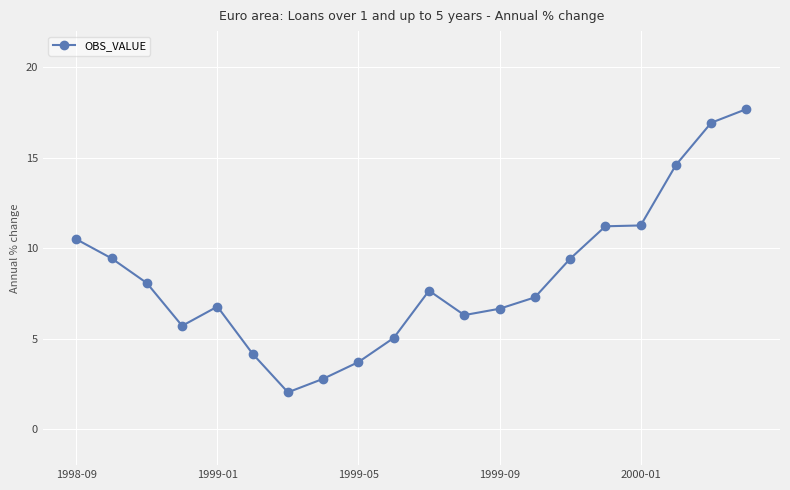

What is the value of the 4th point from the left?

5.7